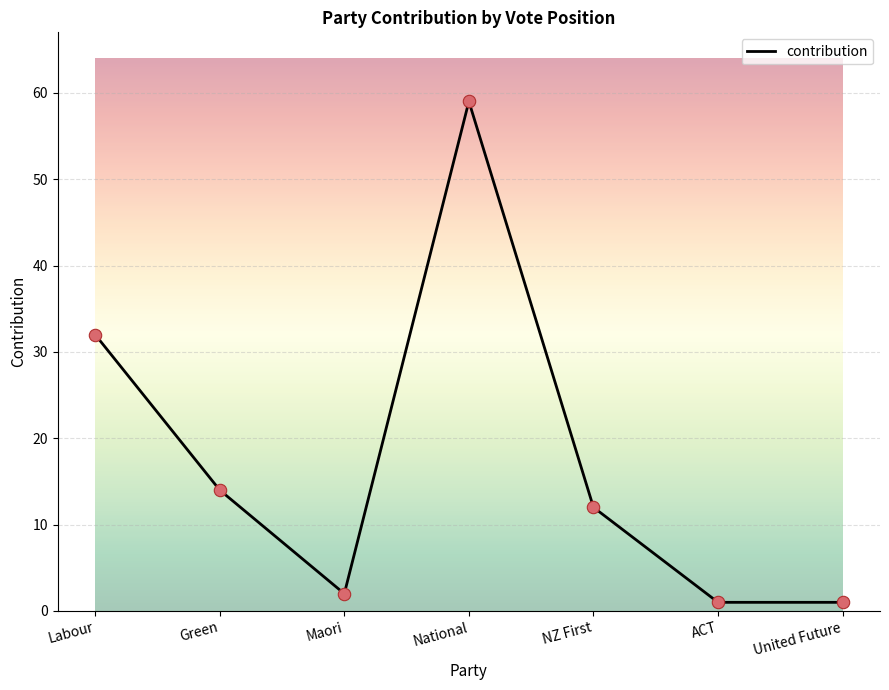

What is the change in value from NZ First to United Future?

-11